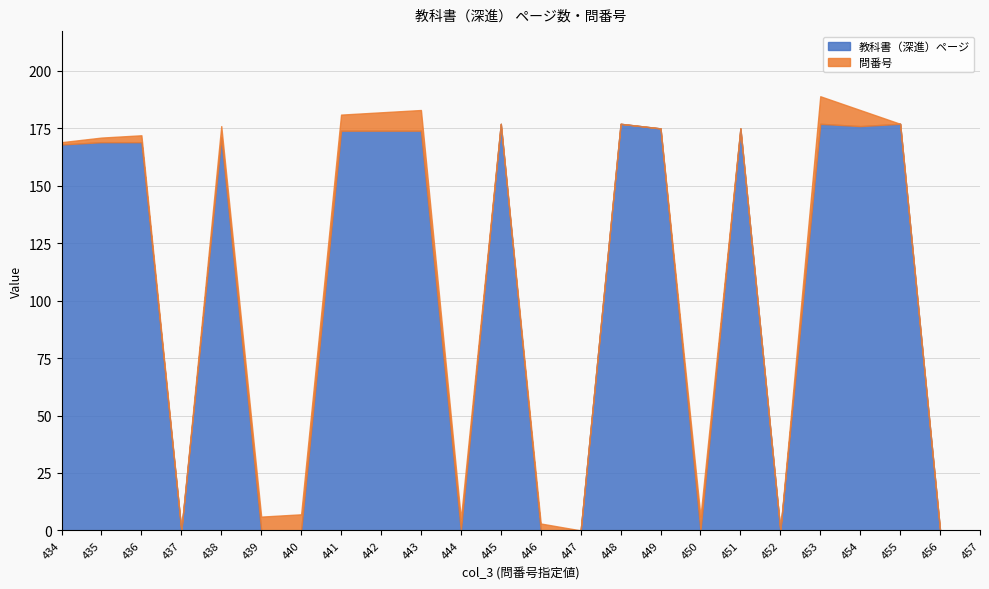

Reading left to right, extract all data points from this chart.

教科書（深進）ページ: 168	169	169	0	171	0	0	174	174	174	0	177	0	0	177	175	0	175	0	177	176	177	0	0
問番号: 1	2	3	0	5	6	7	7	8	9	5	0	3	0	0	0	6	0	0	12	7	0	0	0